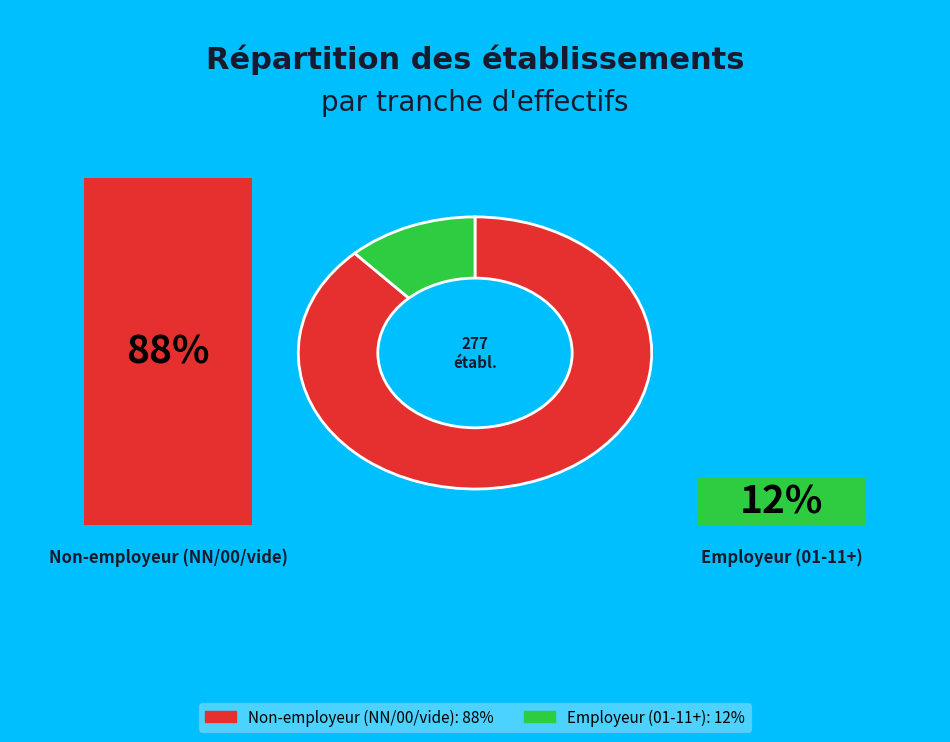

Does any single category account for the majority?

Yes